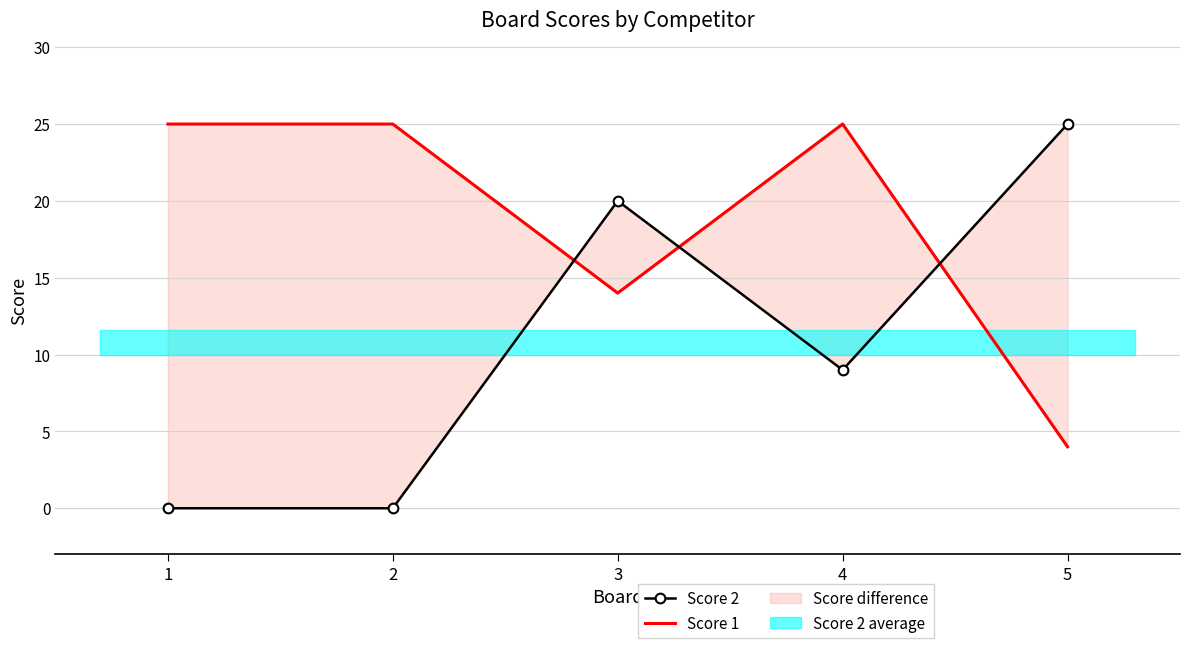

Where is the first local maximum for Score 1?

4